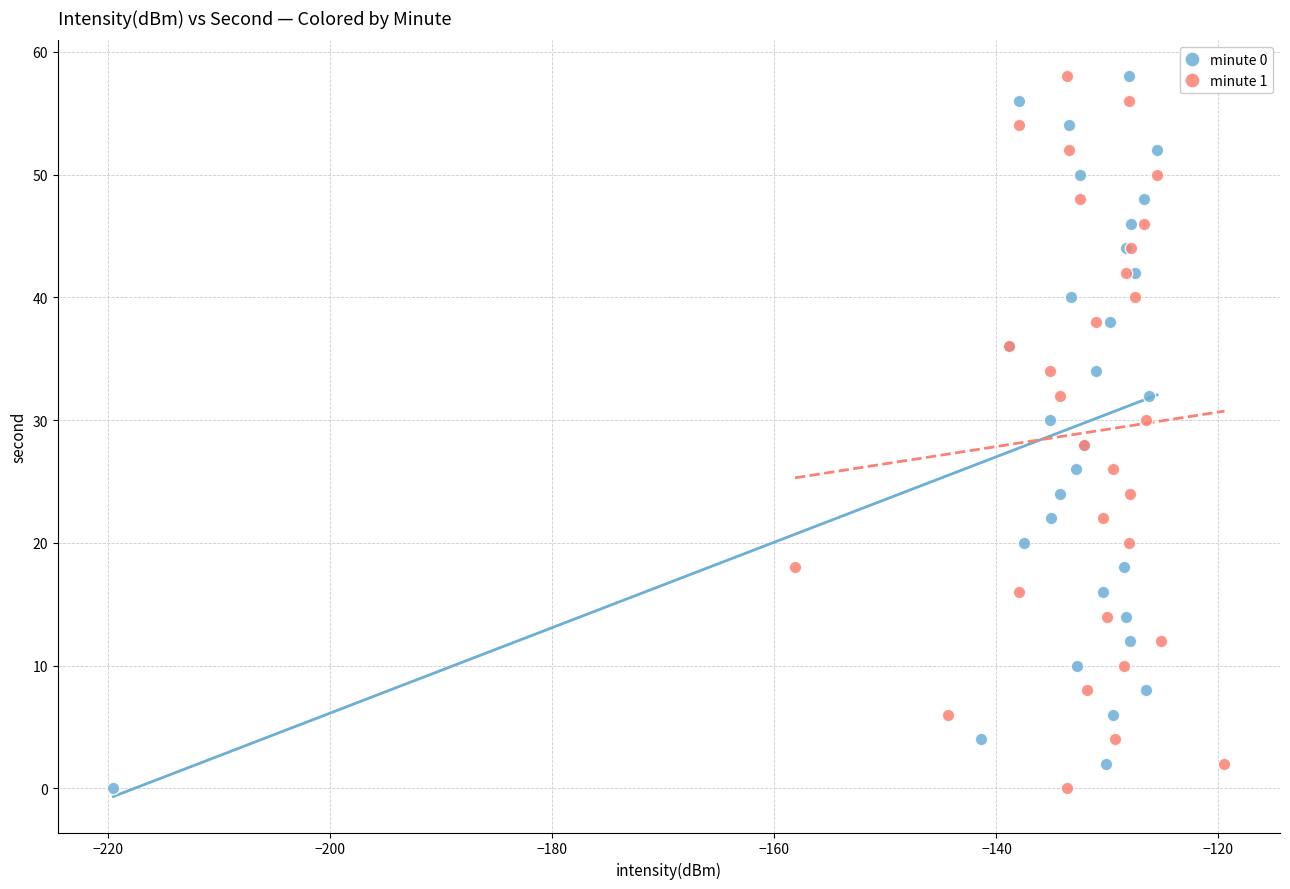

What are all the series names shown in the legend?

minute 0, minute 1